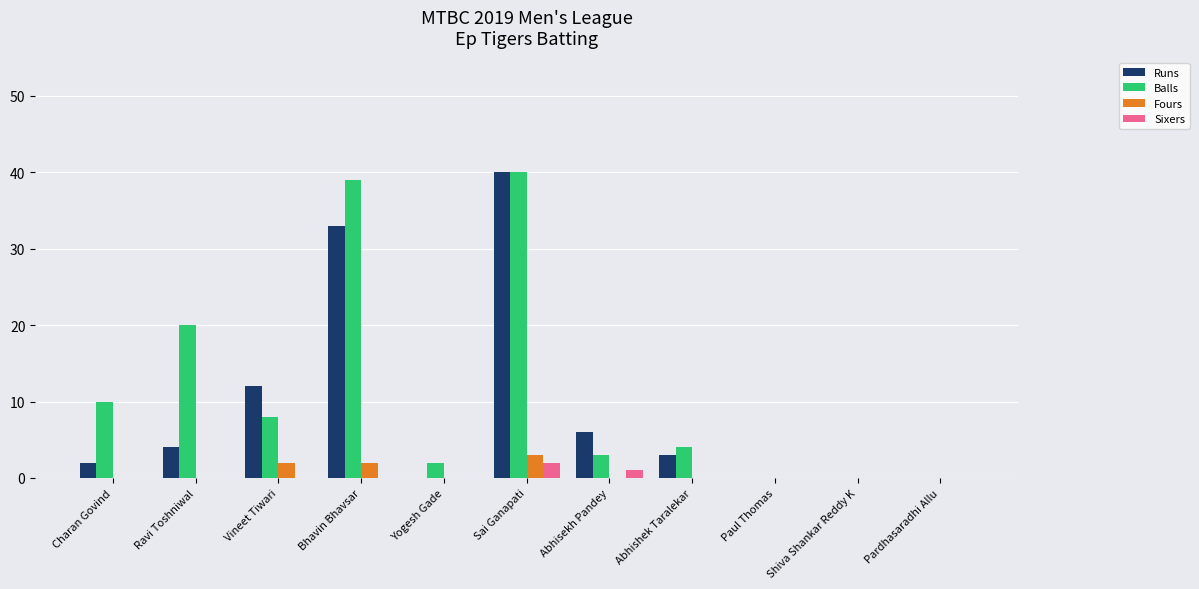

What are all the series names shown in the legend?

Runs, Balls, Fours, Sixers